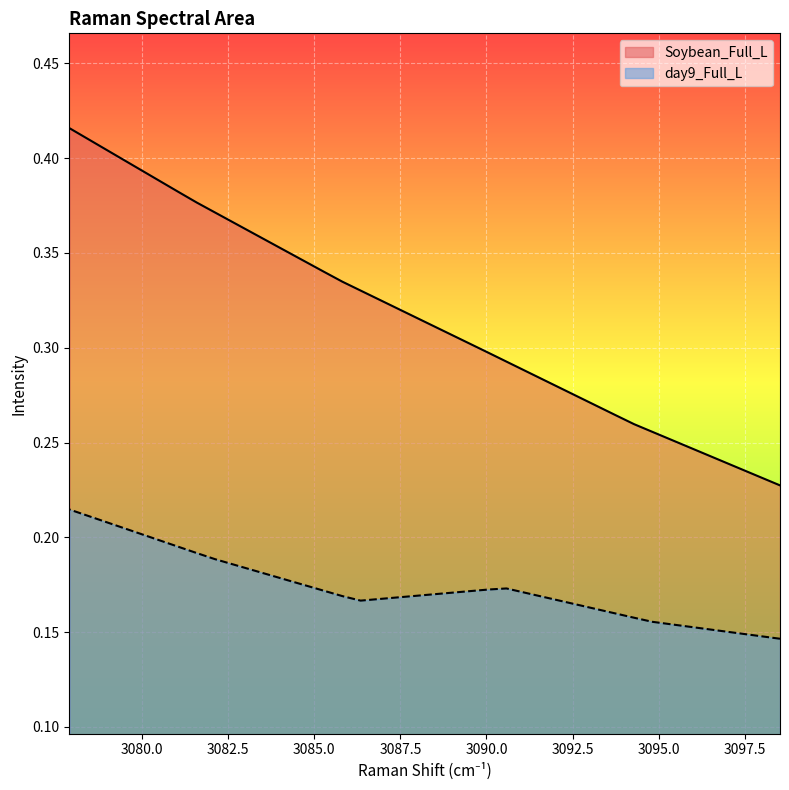

What is the highest value of the Soybean_Full_L series?

0.4